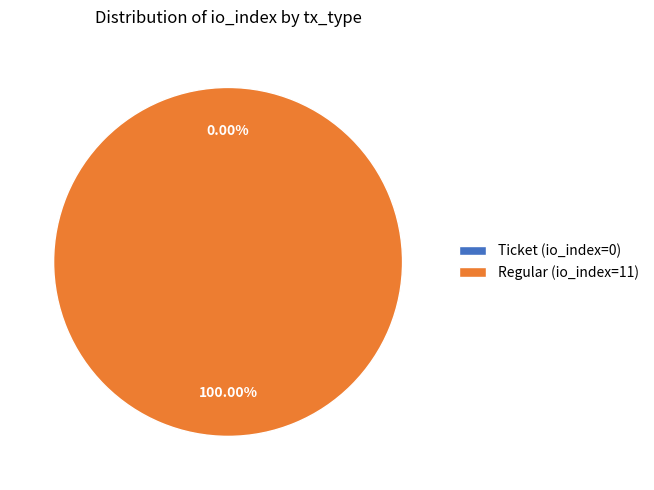

Which slice is the largest?

Regular